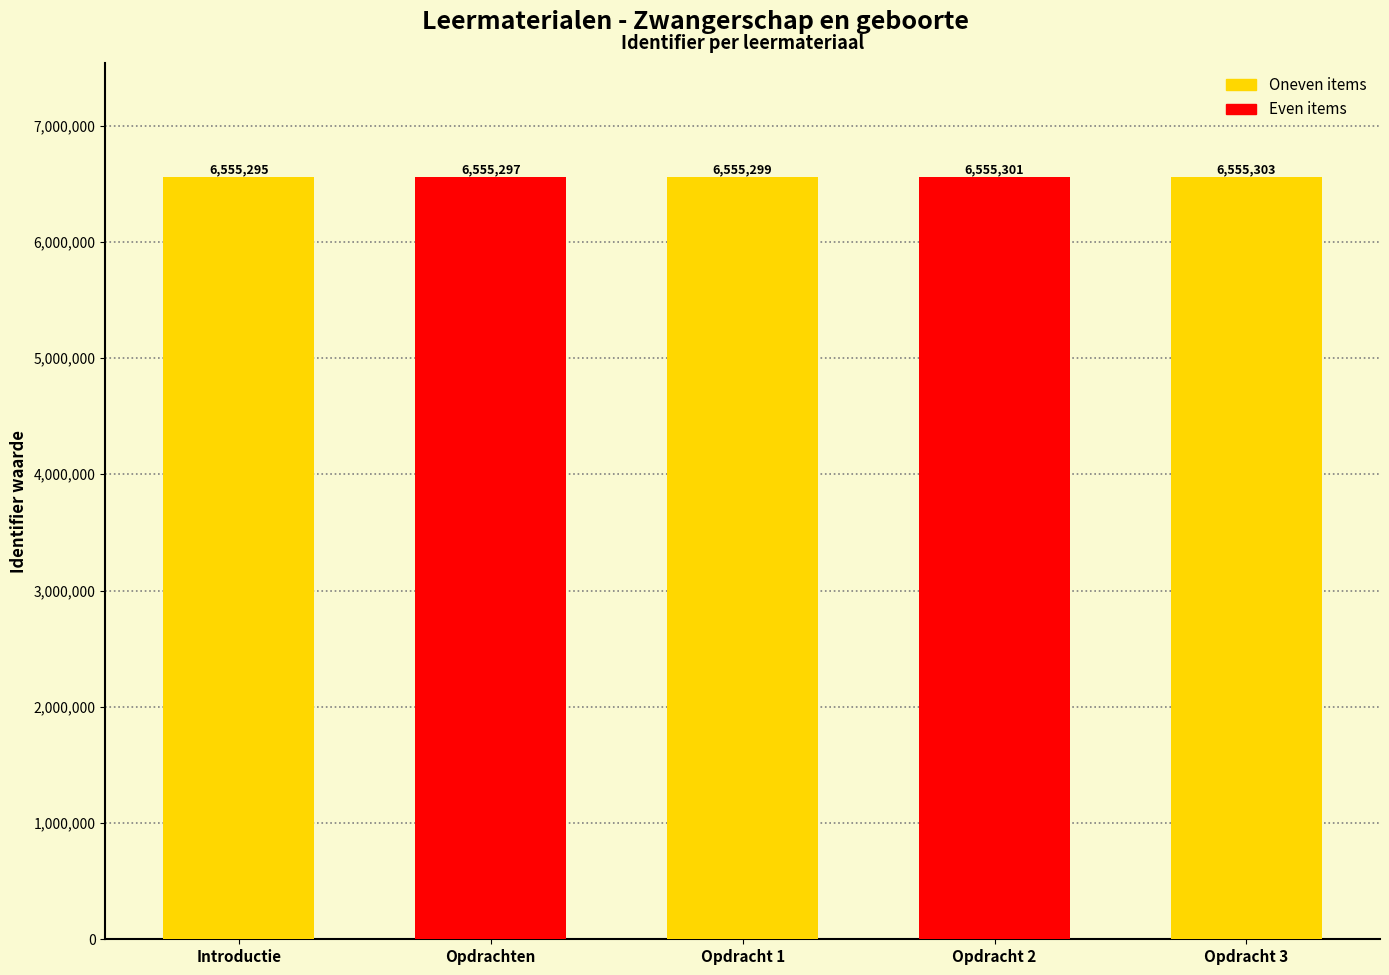

Reading left to right, extract all data points from this chart.

Introductie=6555295	Opdrachten=6555297	Opdracht 1=6555299	Opdracht 2=6555301	Opdracht 3=6555303